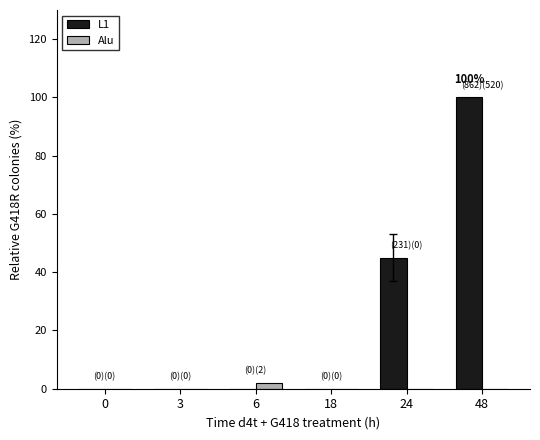

The value of L1 at 0 is 61. True or false?

False